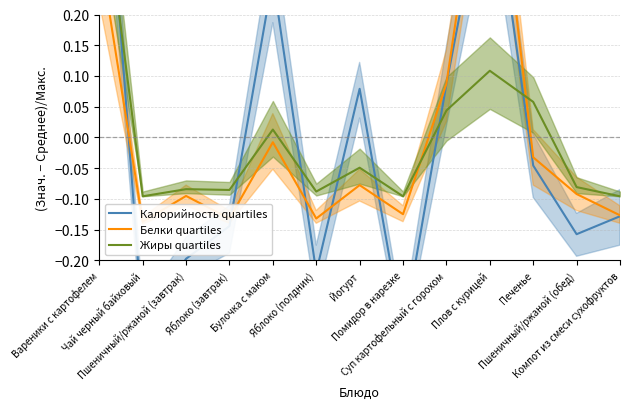

Where is the first local maximum for Жиры quartiles?

Пшеничный/ржаной (завтрак)